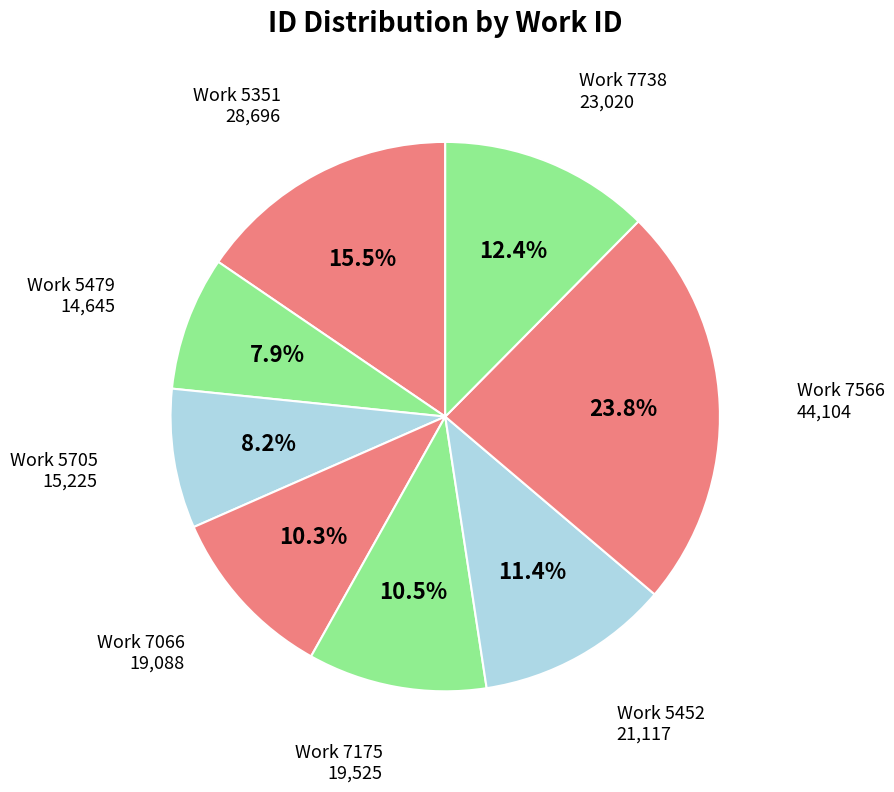

Which has a higher value, Work 5452 or Work 7066?

Work 5452